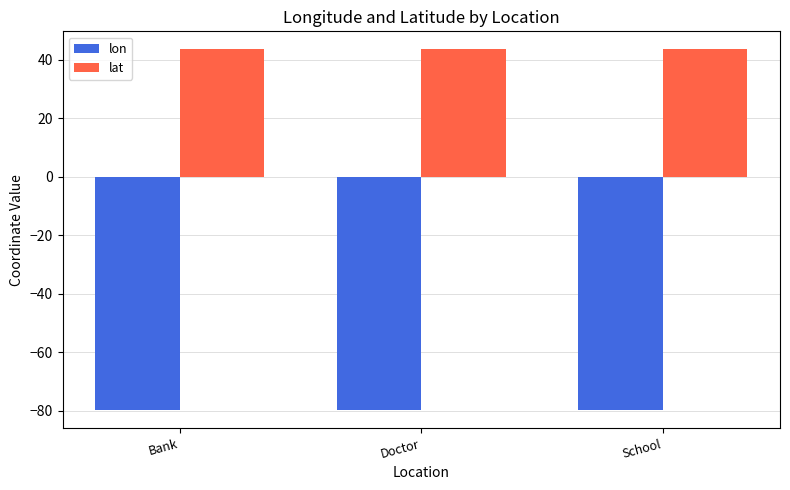

What is the spread (max minus min) of values at School?

123.2